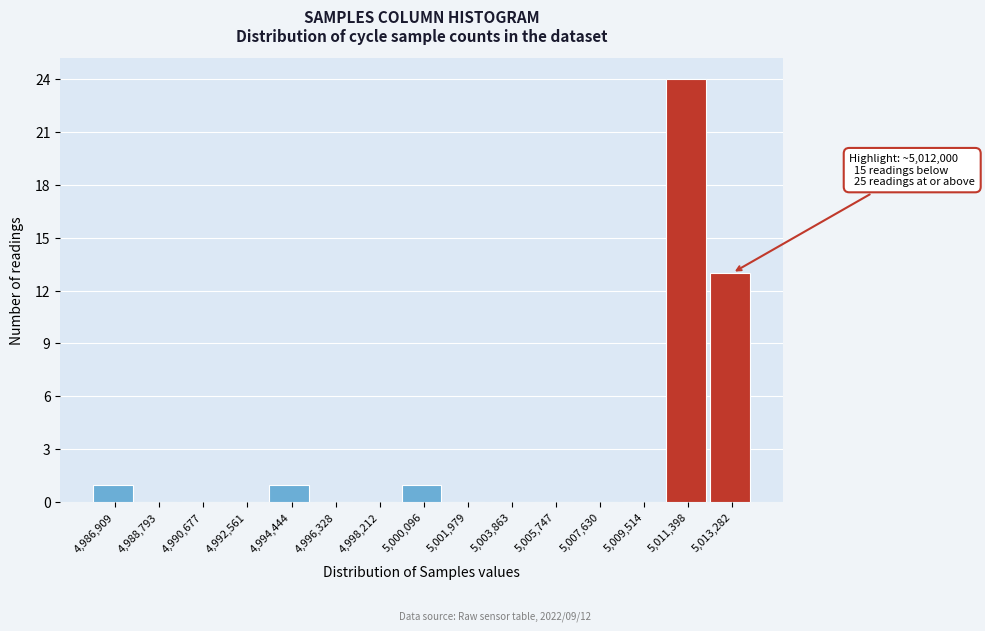

Which range on the x-axis has the tallest bar?

5010400 to 5012400